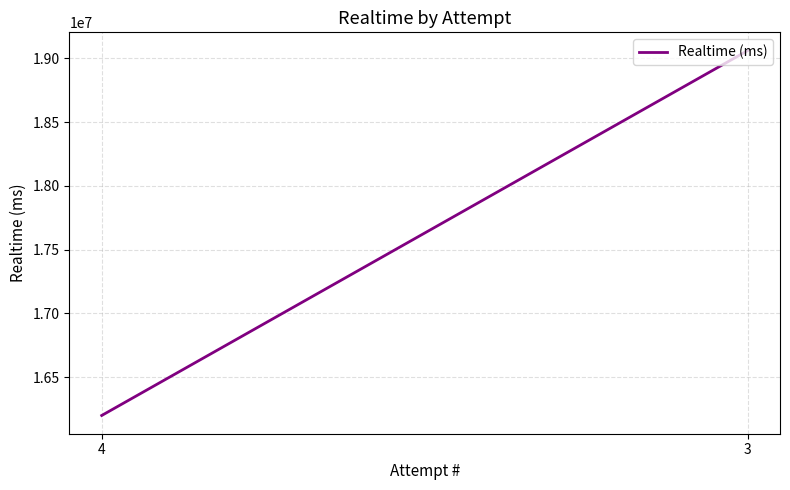

Rank the categories by value from lowest to highest.

4, 3